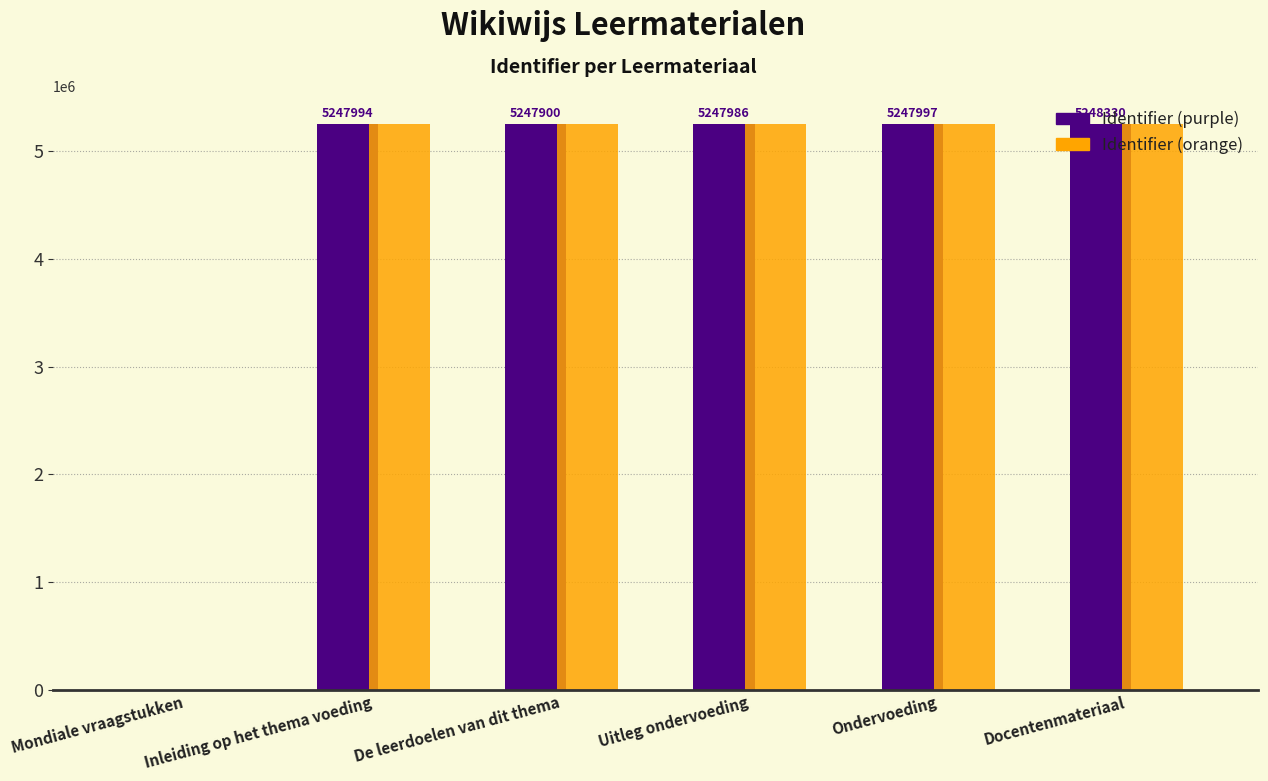

Read the Identifier (purple) value at De leerdoelen van dit thema.

5247900